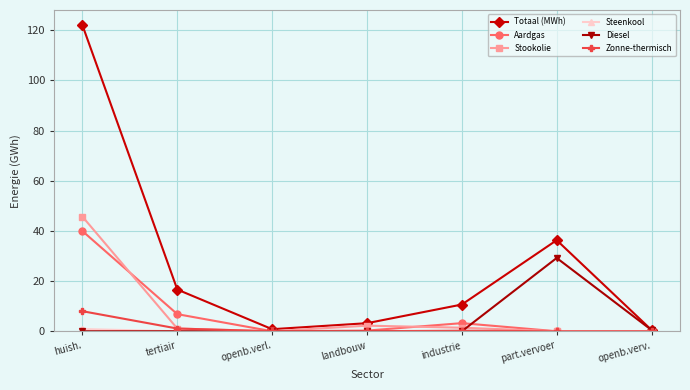

Which series has the largest range (max minus min)?

Totaal (MWh)